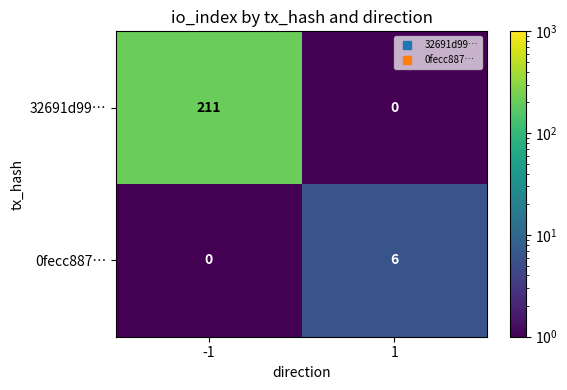

List the series in order of their peak value, highest first.

32691d99…, 0fecc887…